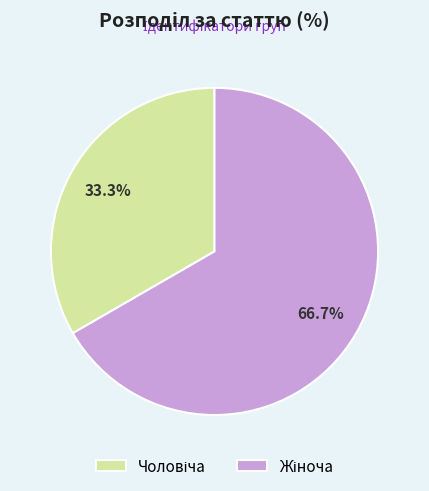

How many slices are in this pie chart?

2